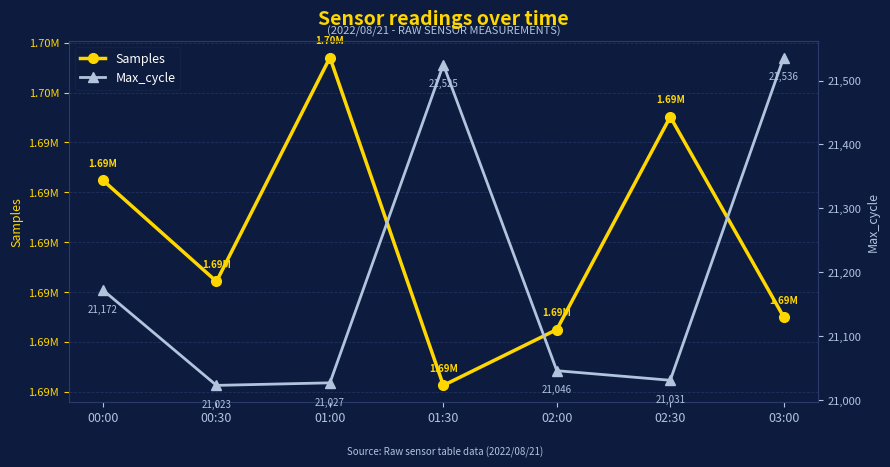

Where is Max_cycle nearest to the value 21279?

00:00